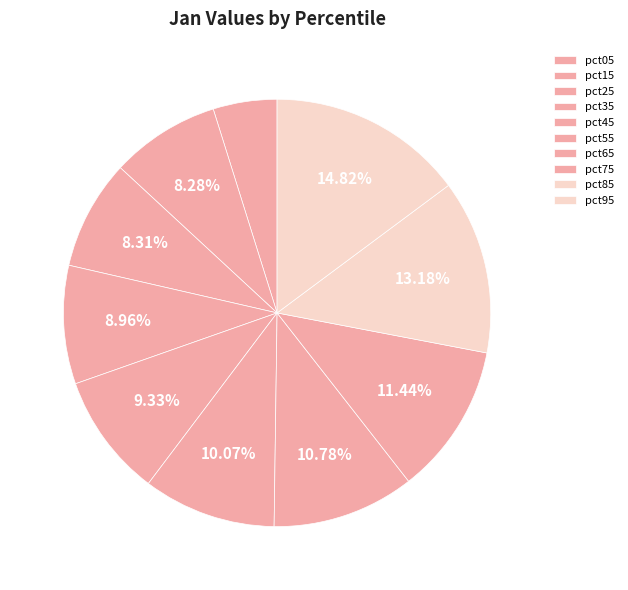

To the nearest percent, what percentage of the pie is pct25?

8%